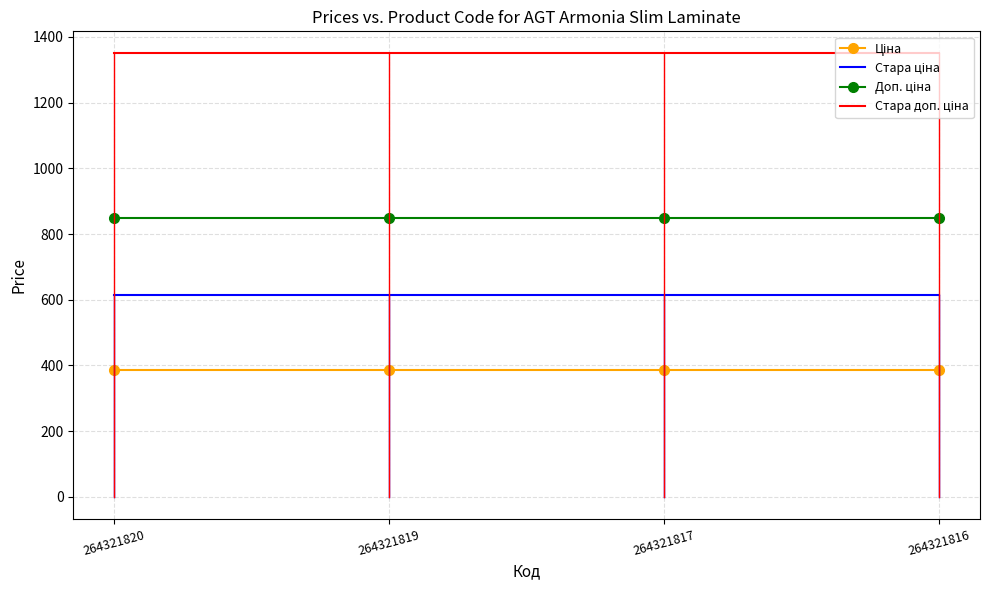

What is the smallest value displayed?

386.9